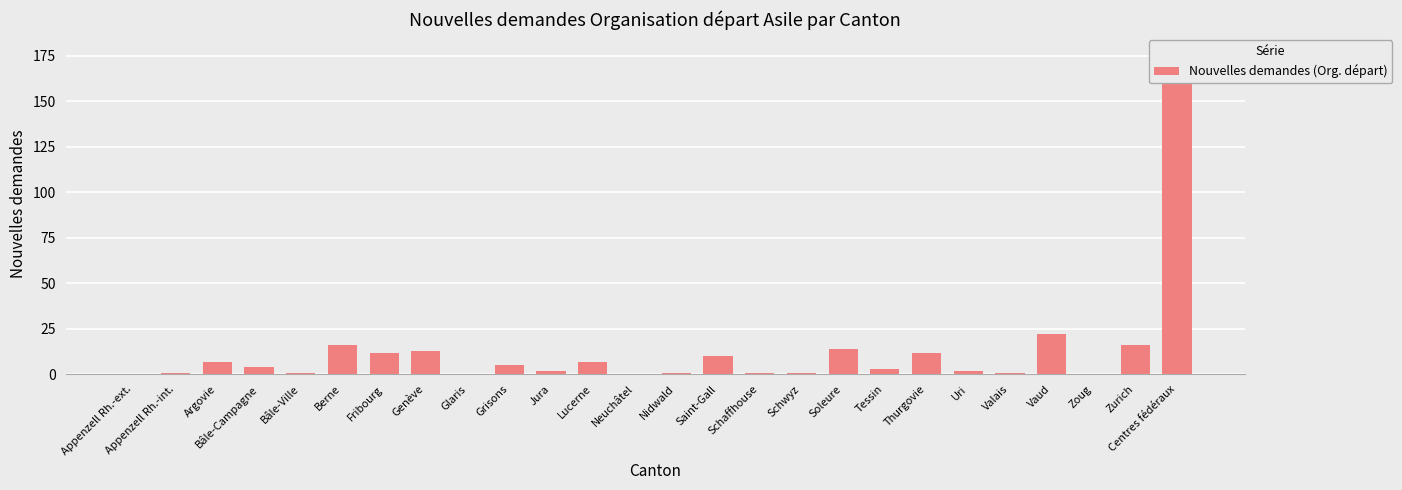

What position from the right is Glaris?

18